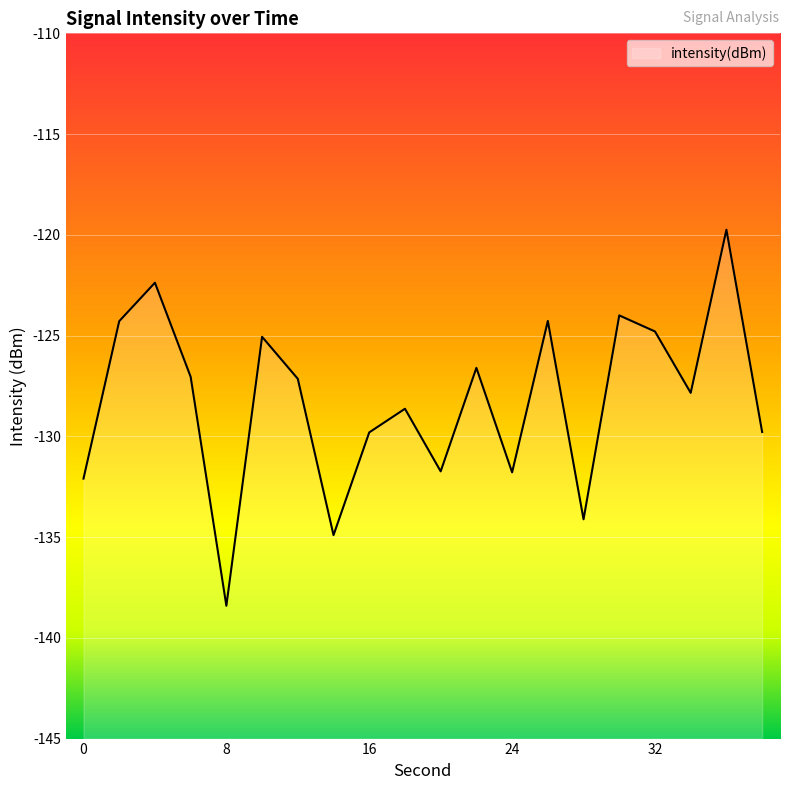

What is the value of the 6th point from the left?

-125.1